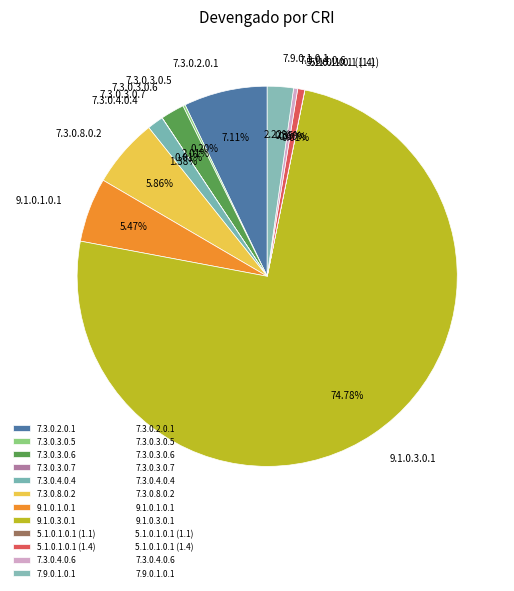

Does 9.1.0.3.0.1 represent more than half of the total?

Yes